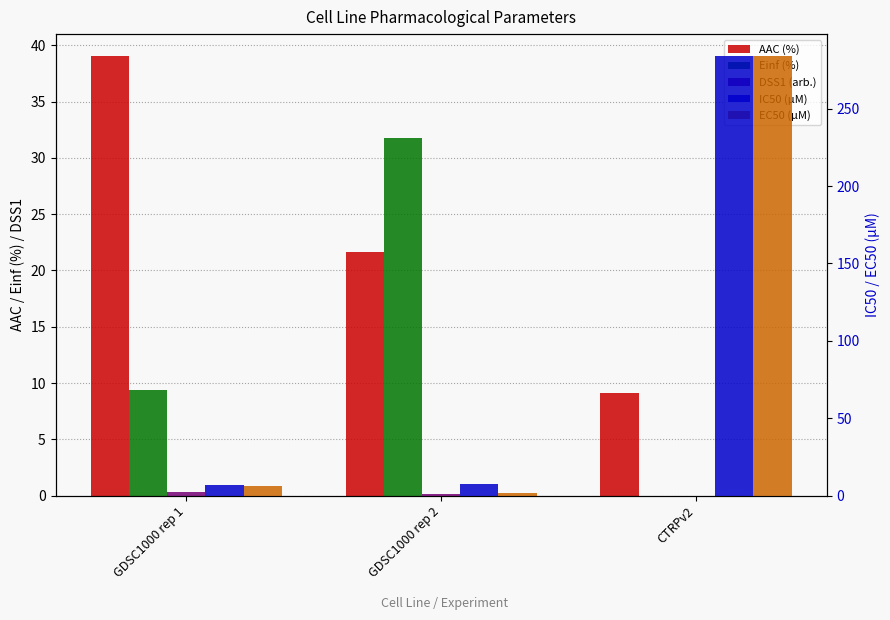

At which category is the sum across all series the highest?

CTRPv2